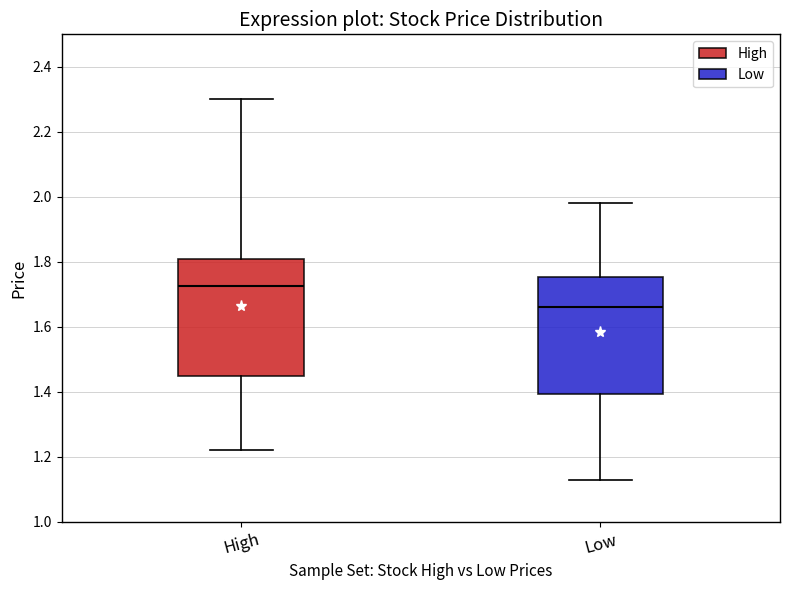

Which box's median line is the highest?

High